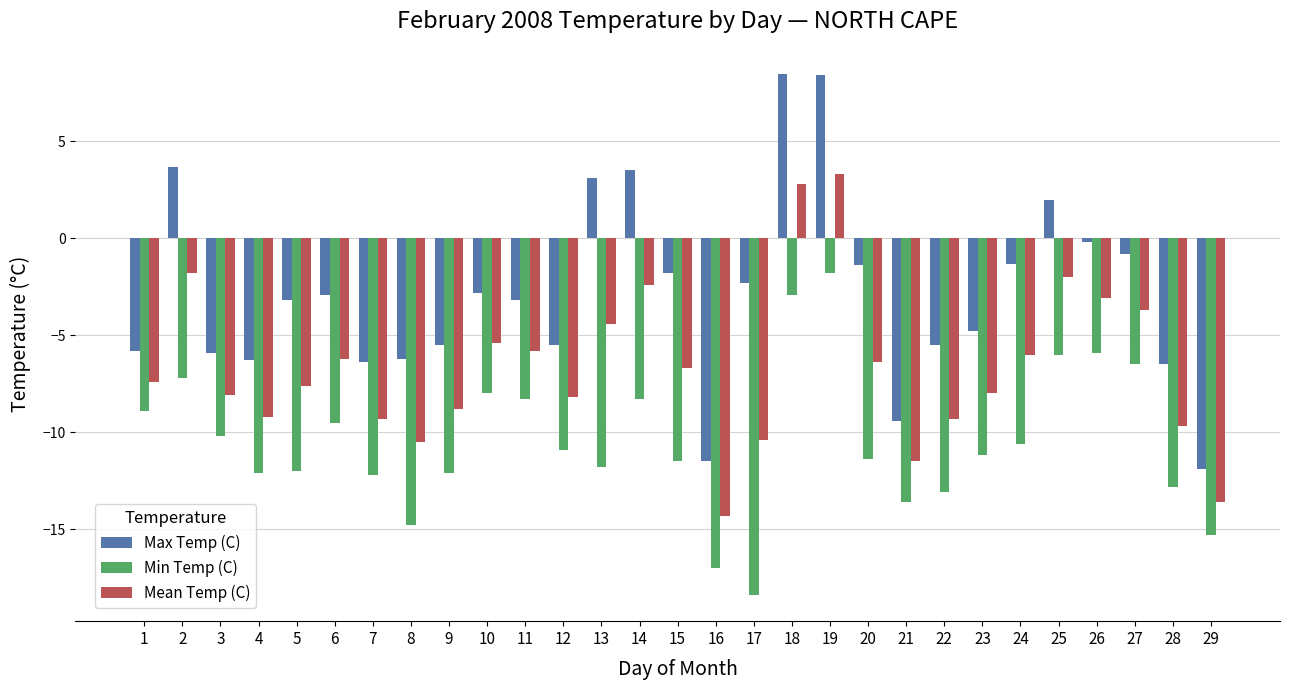

Which series has the largest total across all categories?

Max Temp (C)